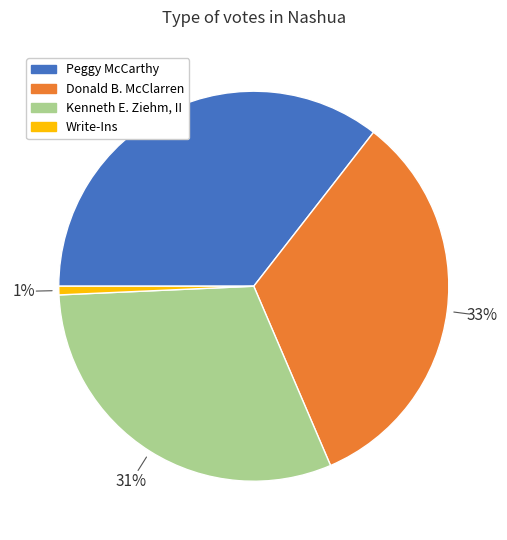

What percentage is the Donald B. McClarren slice, to the nearest percent?

33%